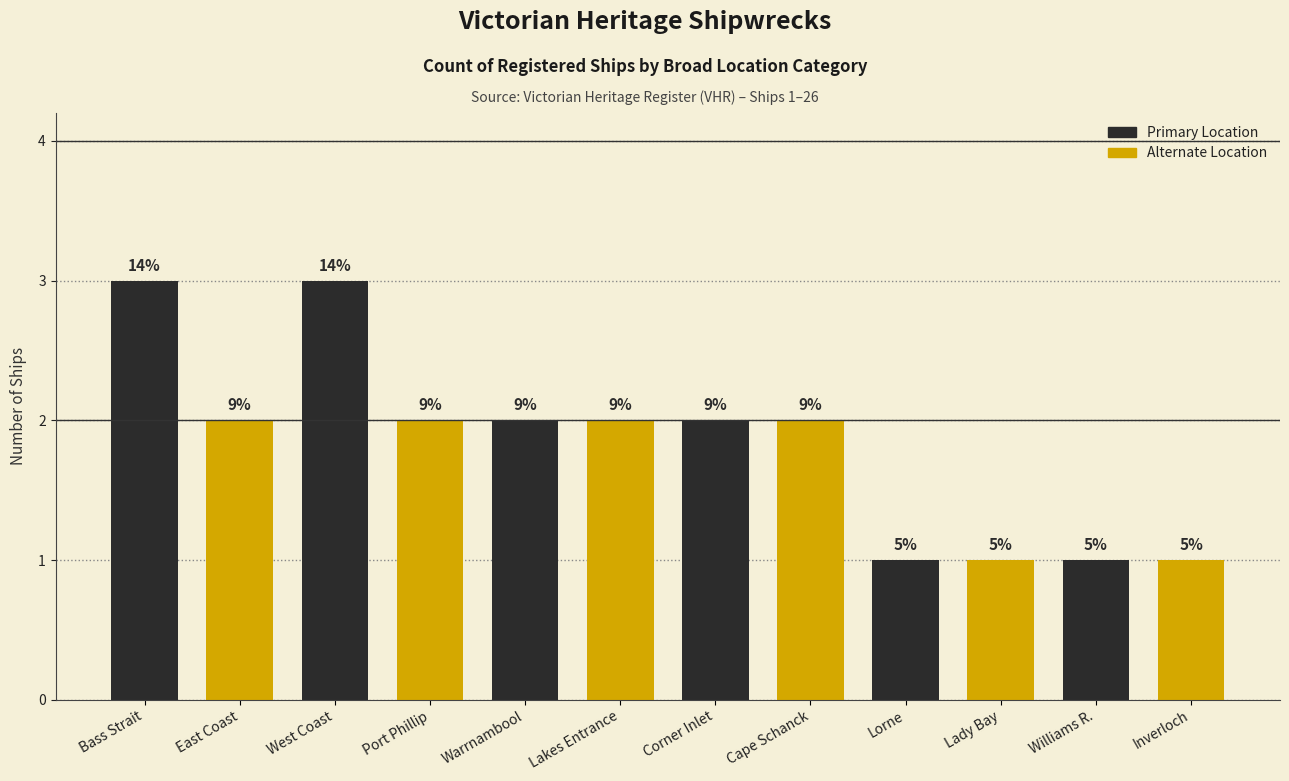

What is the difference between the second highest and minimum values?

2